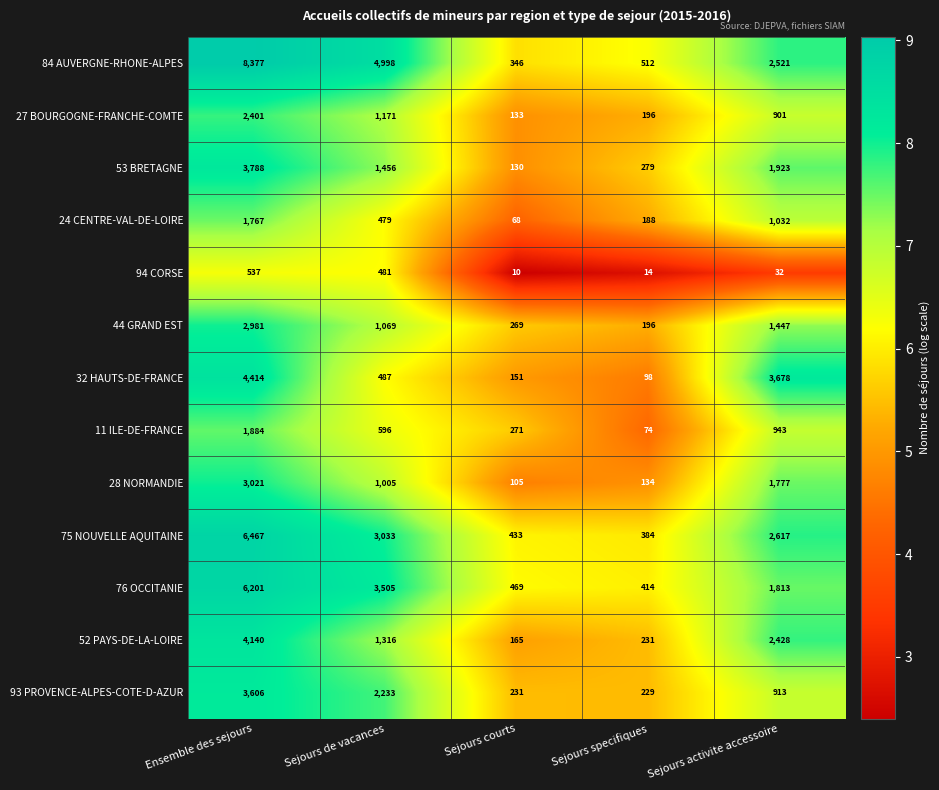

Count the number of data series in this chart.

13